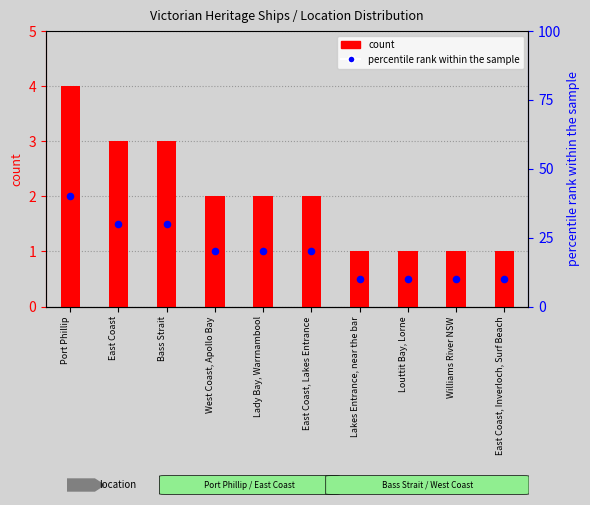

At how many categories does at least one series exceed 17?

6